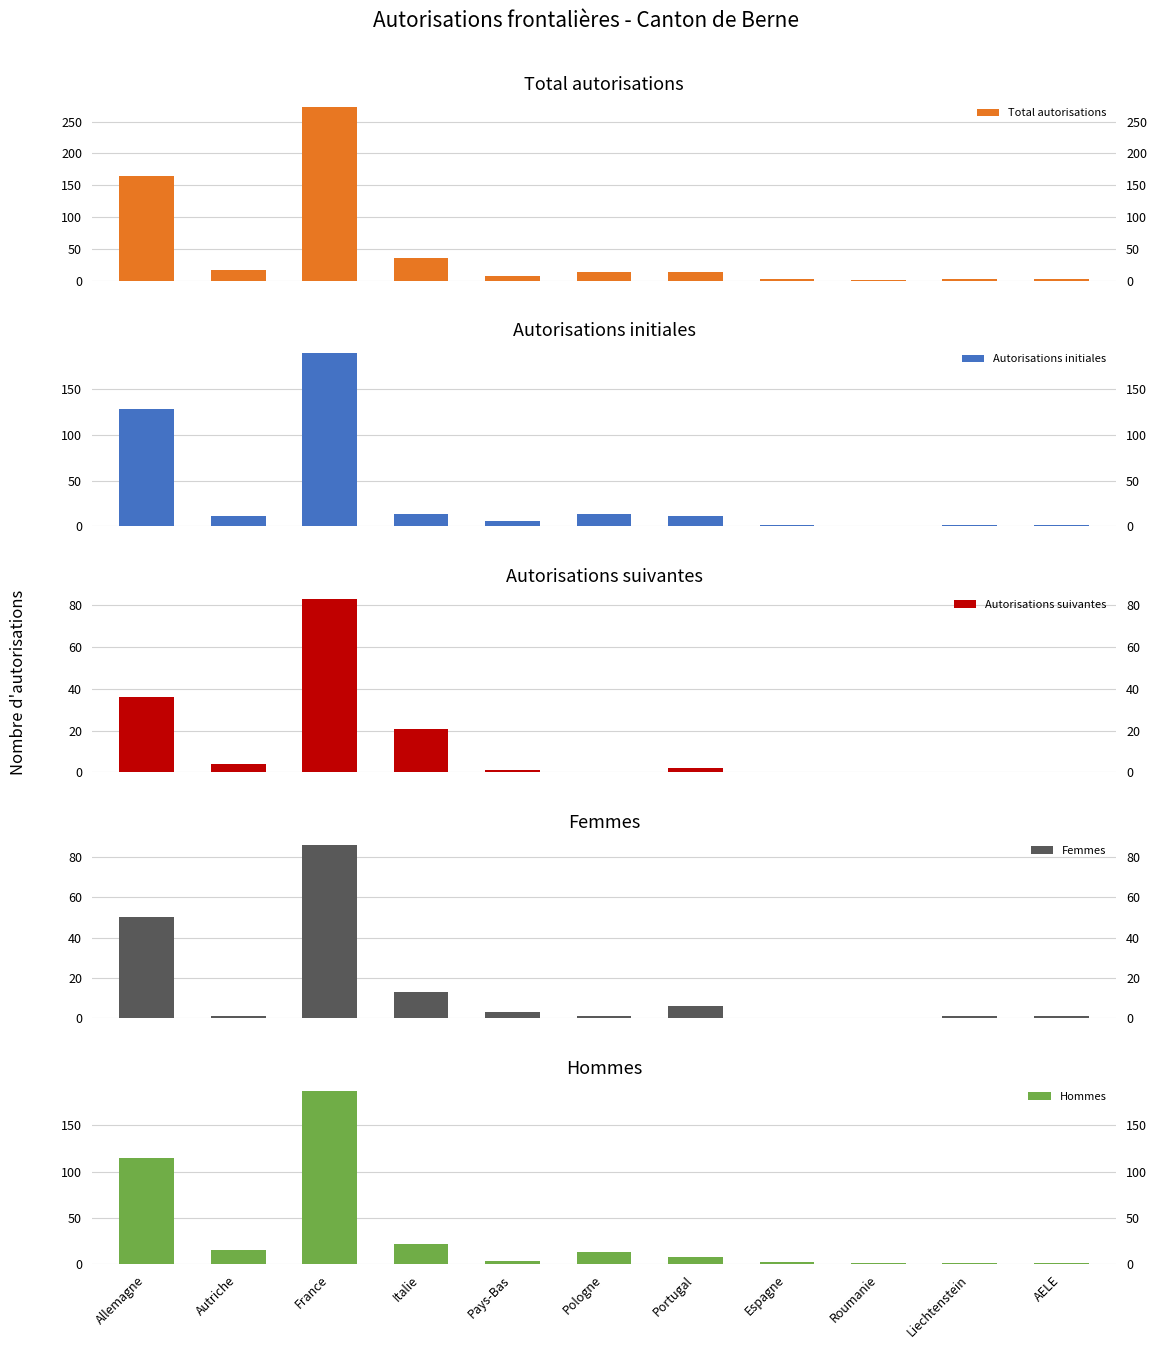

What is the difference between the maximum and minimum values in the Hommes series?

186